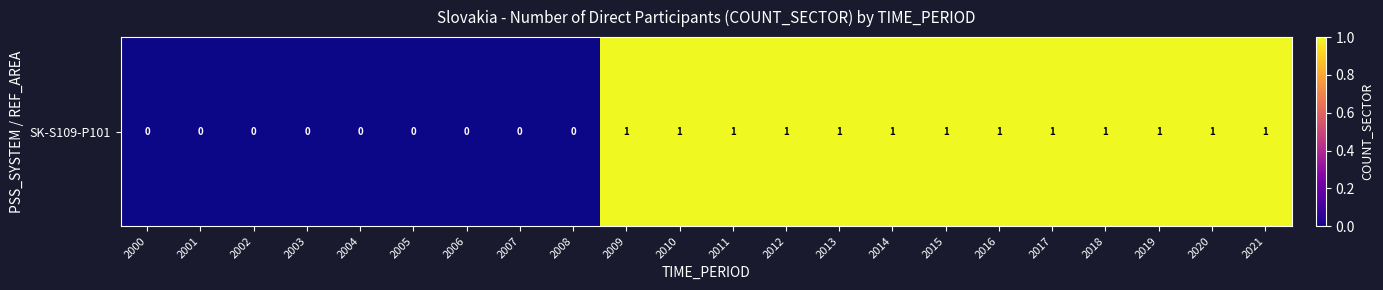

List the labels in order of value, smallest first.

2000, 2001, 2002, 2003, 2004, 2005, 2006, 2007, 2008, 2009, 2010, 2011, 2012, 2013, 2014, 2015, 2016, 2017, 2018, 2019, 2020, 2021